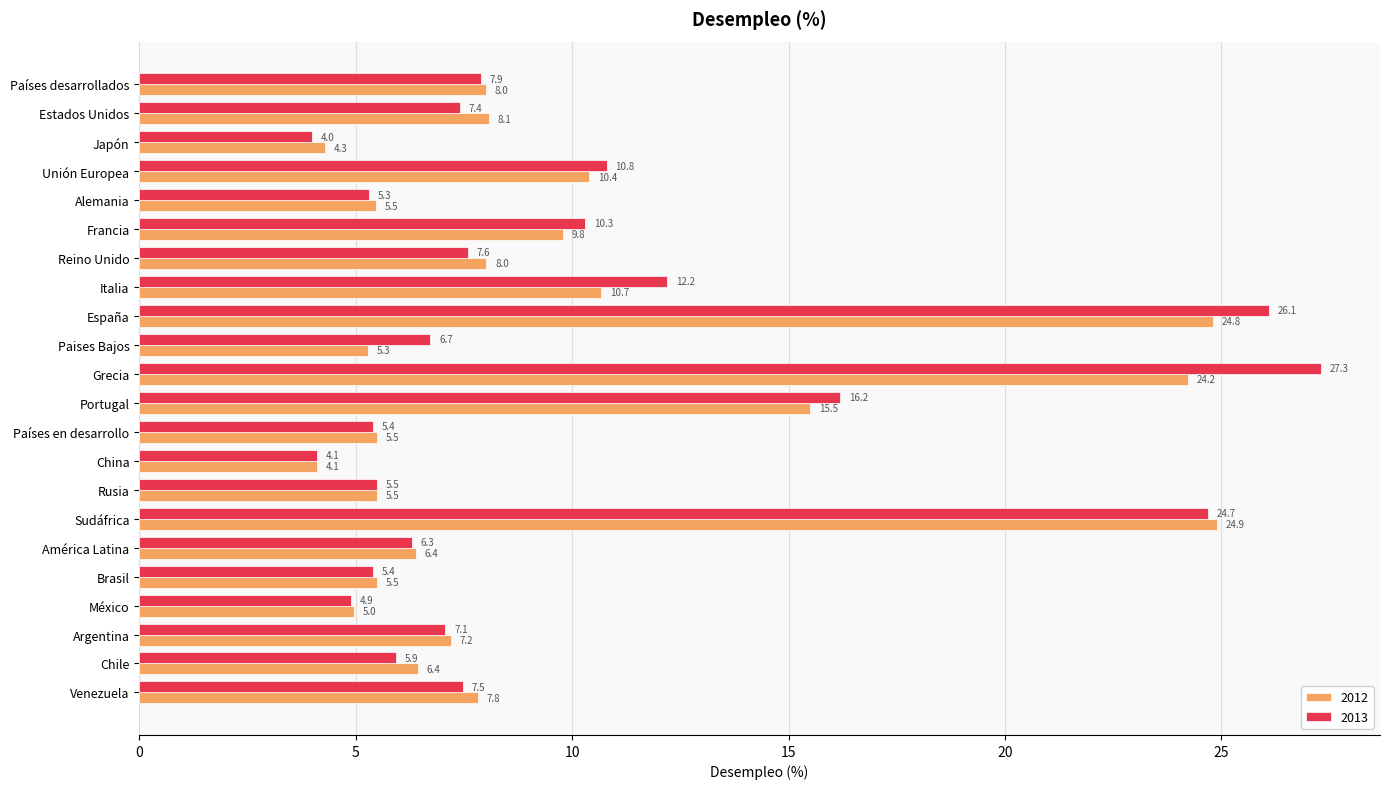

What is the sum of the 2013 values at América Latina and Sudáfrica?

31.0